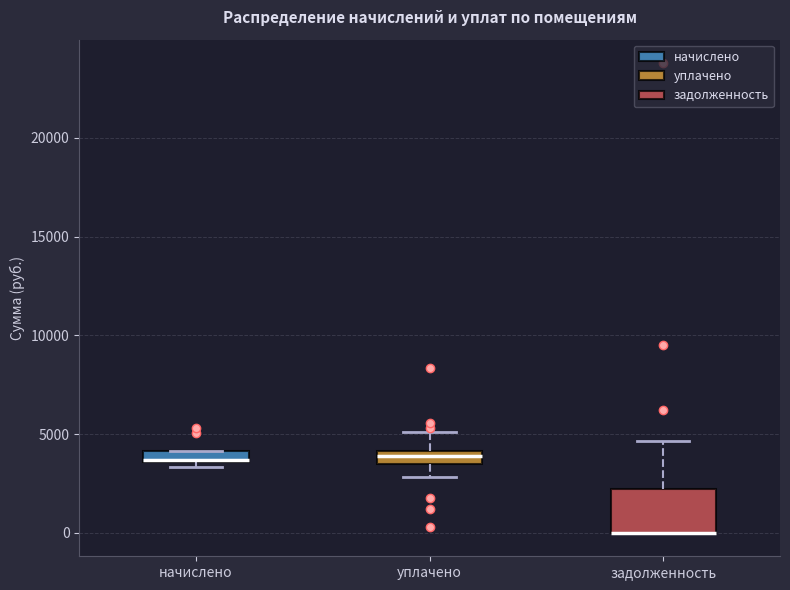

Comparing the boxes themselves (not the whiskers), which one is the tallest?

задолженность